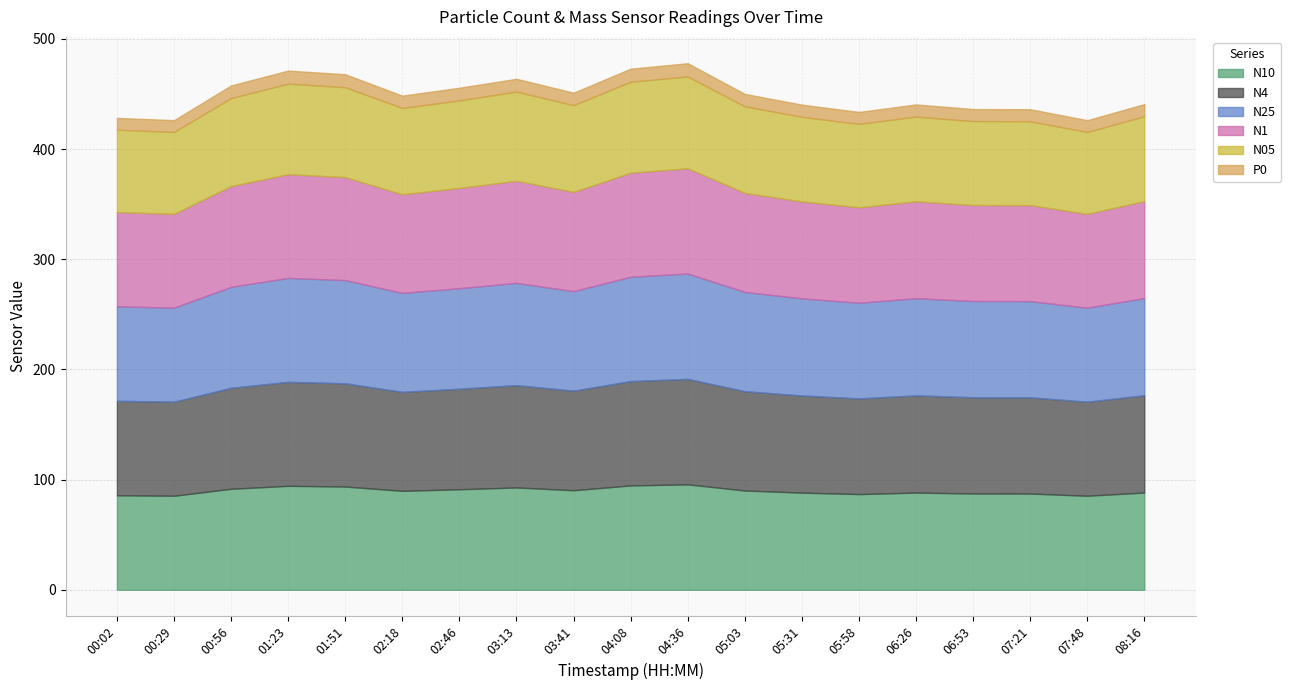

How many categories are shown in the chart?

19